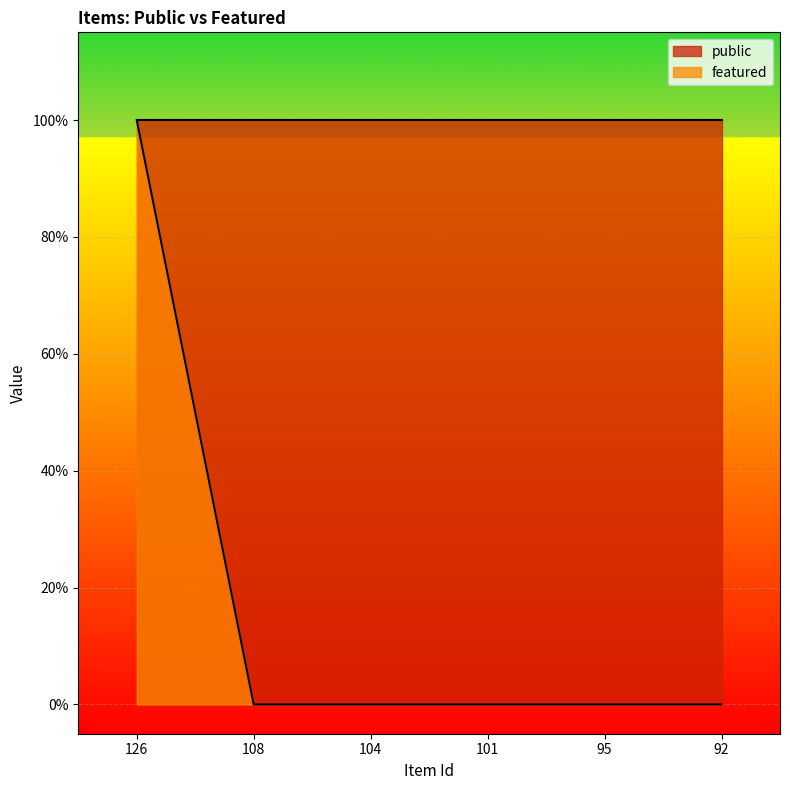

At which label is the value closest to 0?

108